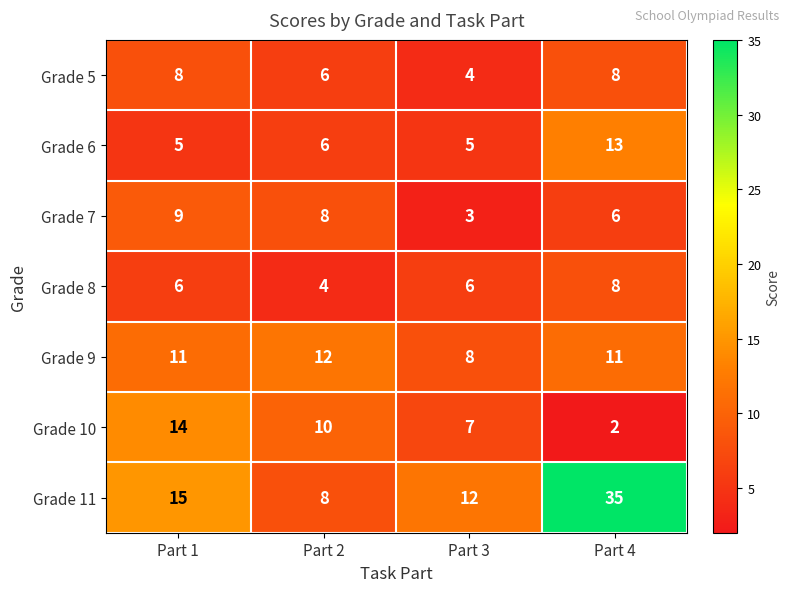

How many data points in Grade 10 are less than 10?

2